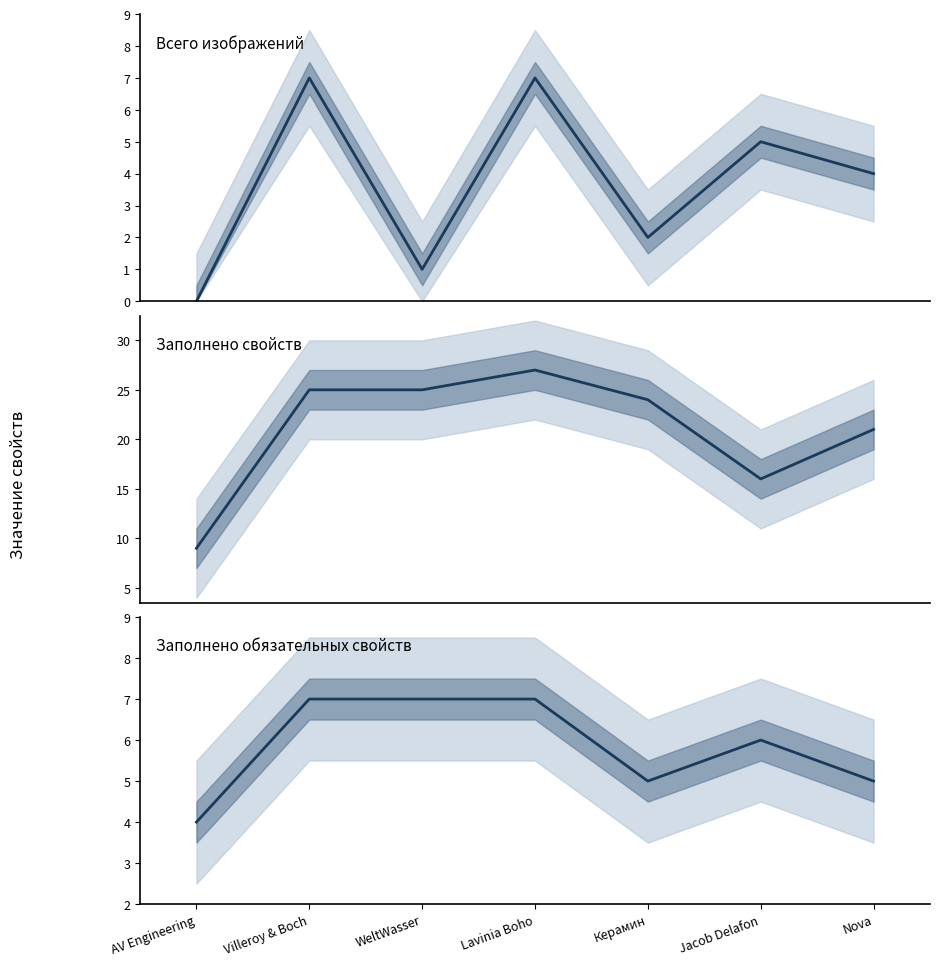

What are all the series names shown in the legend?

Всего изображений, Заполнено свойств, Заполнено обязательных свойств